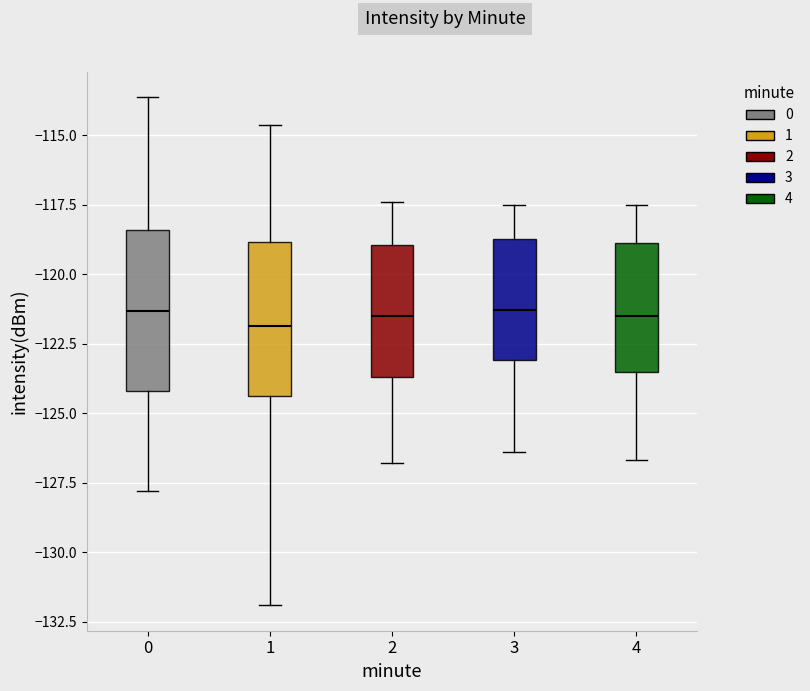

Reading left to right, read every box against the y-axis: the position of its median line, the range the box covers, and the ends of its whiskers. The values are not printed on the chart, so give them approximately, as read against the axis.

0: median -121.5, box -124.0 to -118.5, whiskers -128.0 to -113.5
1: median -122.0, box -124.5 to -119.0, whiskers -132.0 to -114.5
2: median -121.5, box -123.5 to -119.0, whiskers -127.0 to -117.5
3: median -121.5, box -123.0 to -118.5, whiskers -126.5 to -117.5
4: median -121.5, box -123.5 to -119.0, whiskers -126.5 to -117.5